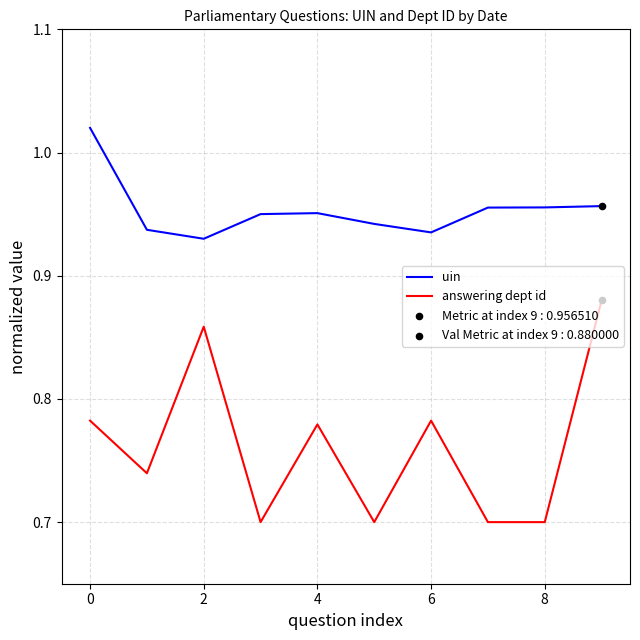

Which series has the widest spread of values?

answering dept id